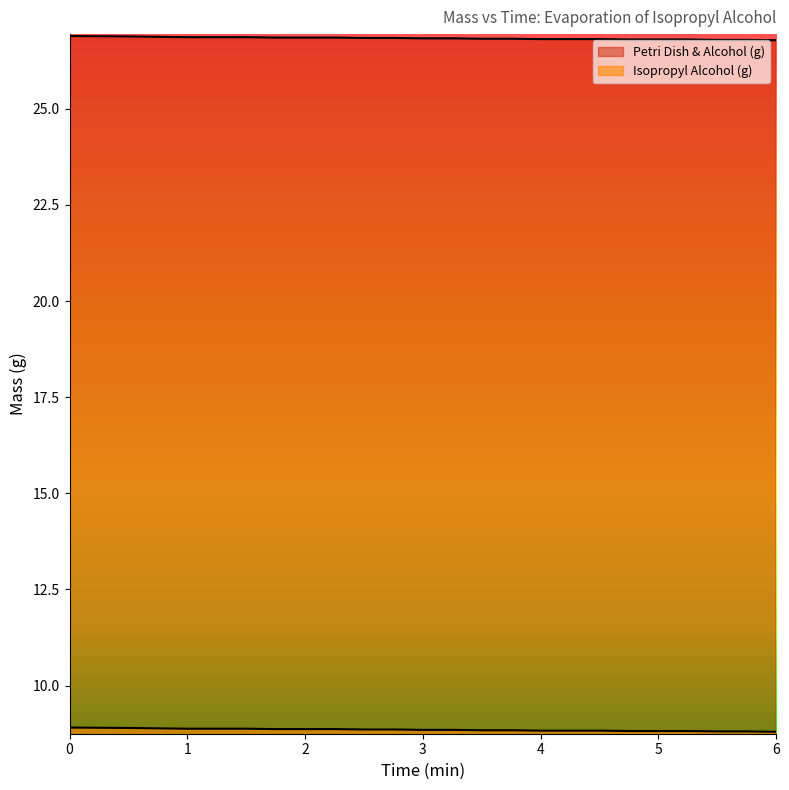

The value of Petri Dish & Alcohol (g) at 22 is 41.3. True or false?

False